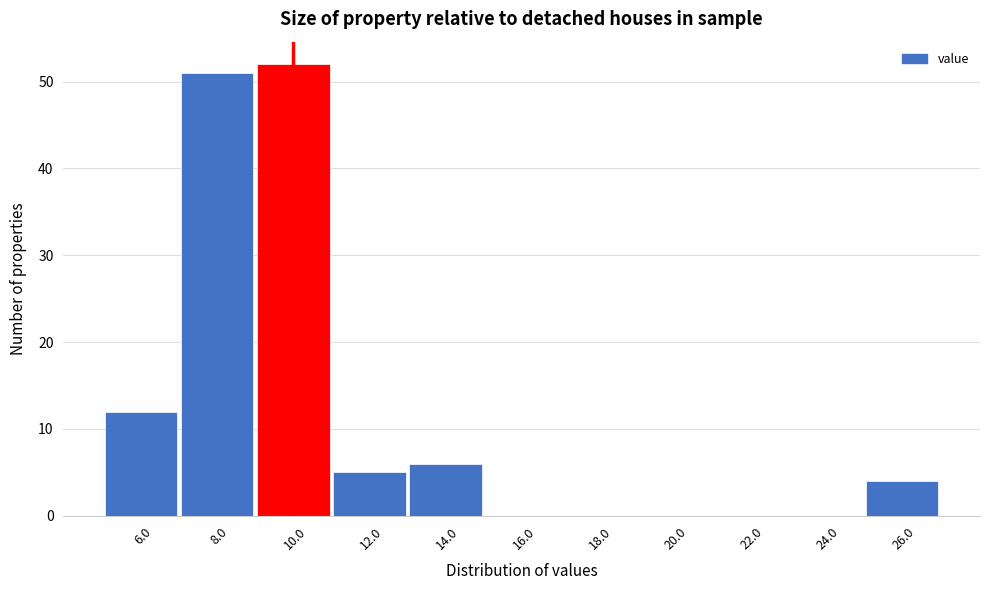

Reading right to left, transcribe all the data shown in this chart.

26.0=4	24.0=0	22.0=0	20.0=0	18.0=0	16.0=0	14.0=6	12.0=5	10.0=52	8.0=51	6.0=12